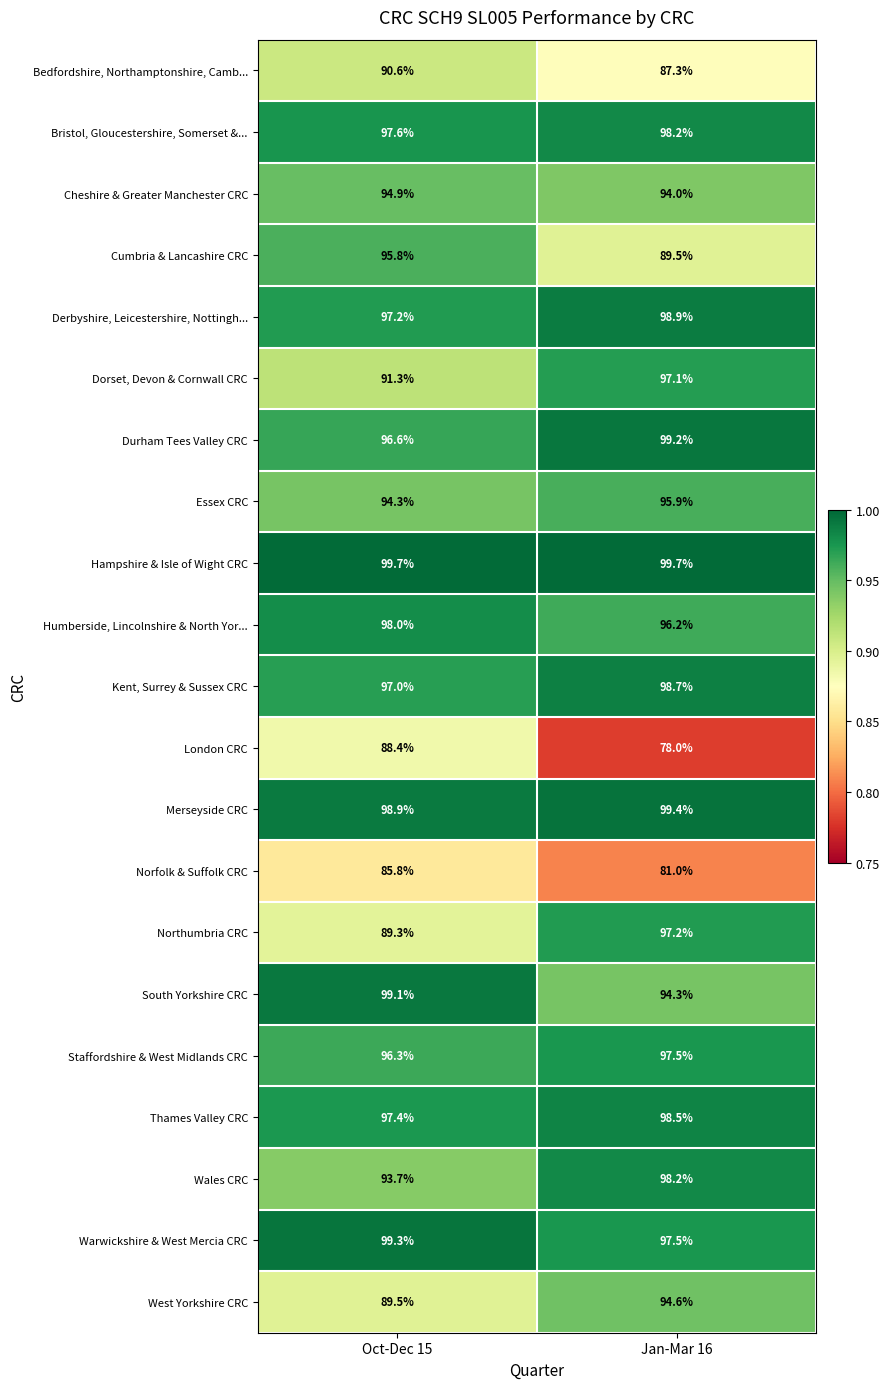

Which label corresponds to the smallest value in the chart?

Jan-Mar 16